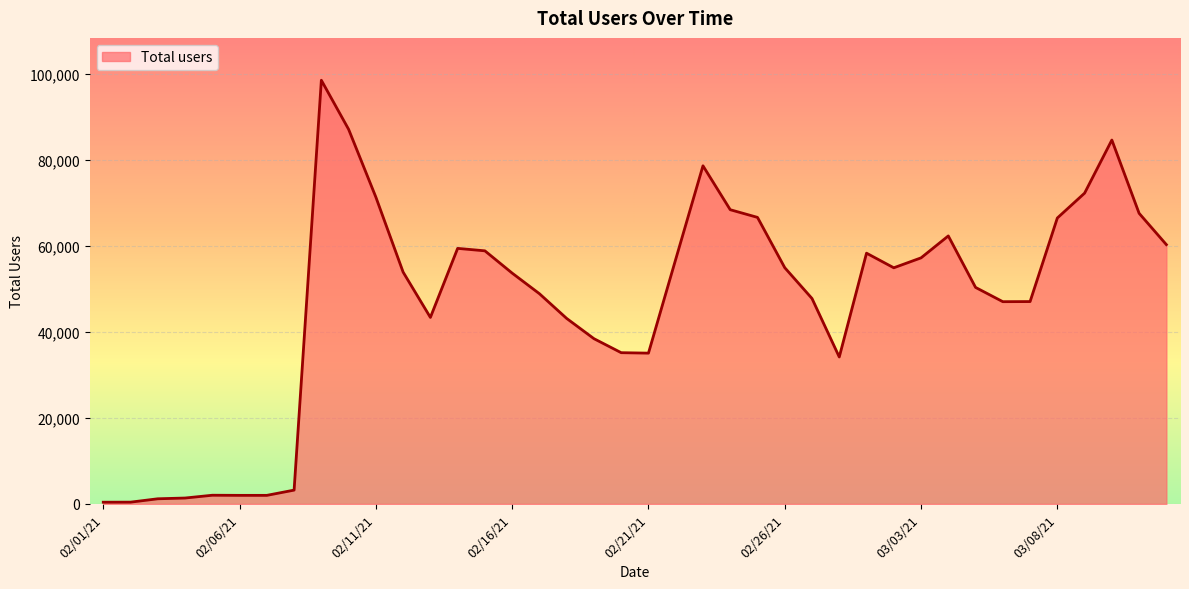

What is the greatest value displayed?

98535